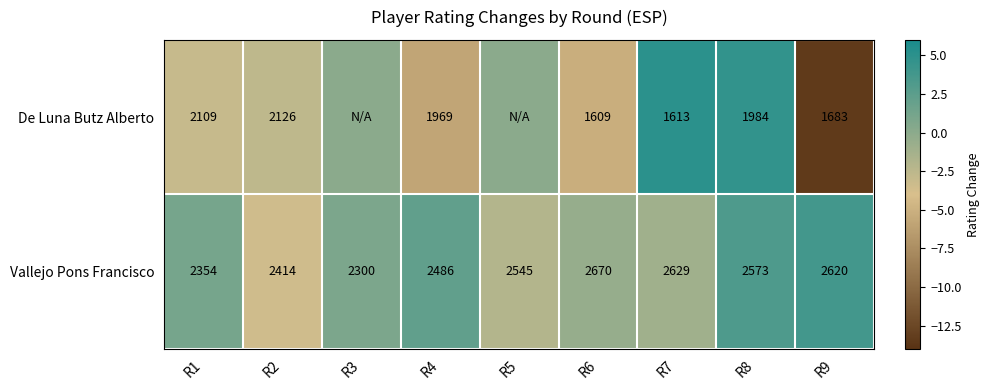

What is the maximum value for Vallejo Pons Francisco?

2670